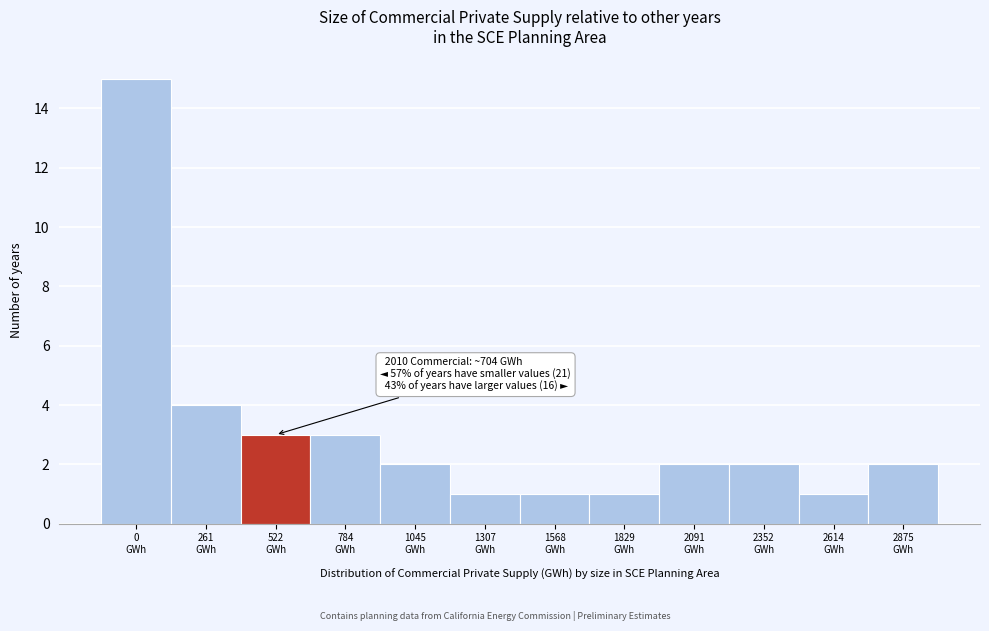

Reading left to right, what are all the values shown in this chart?

15	4	3	3	2	1	1	1	2	2	1	2